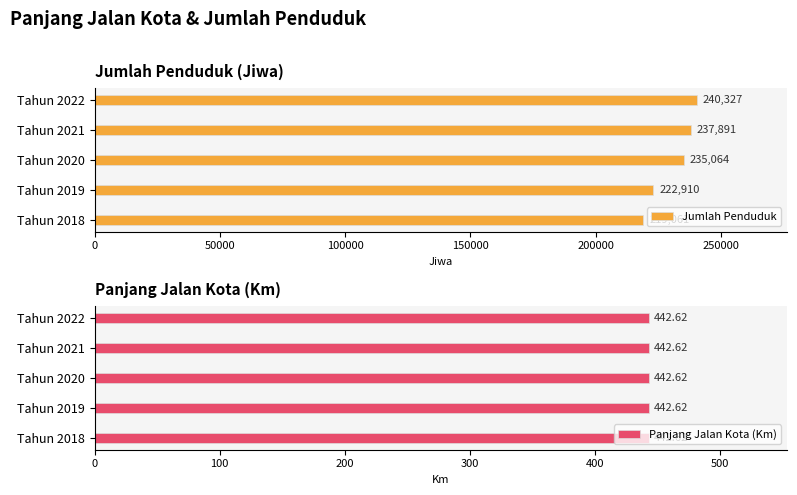

Count the Jumlah Penduduk values in the range 222910 to 237891.

3